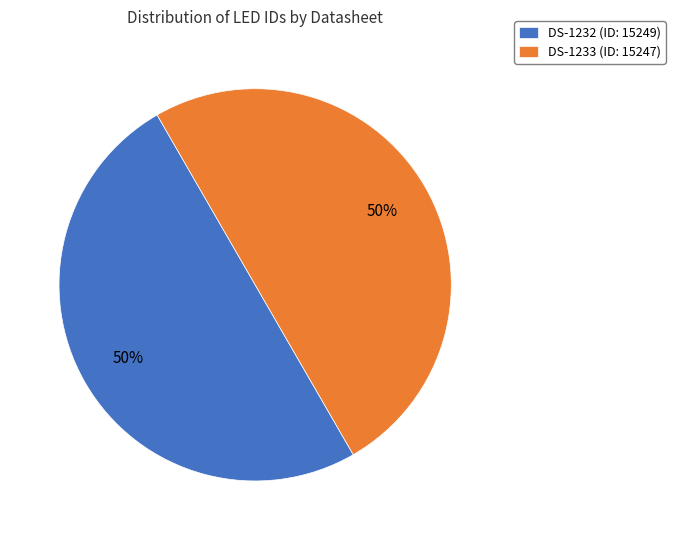

The DS-1232 (ID: 15249) slice represents 50% of the pie. True or false?

True